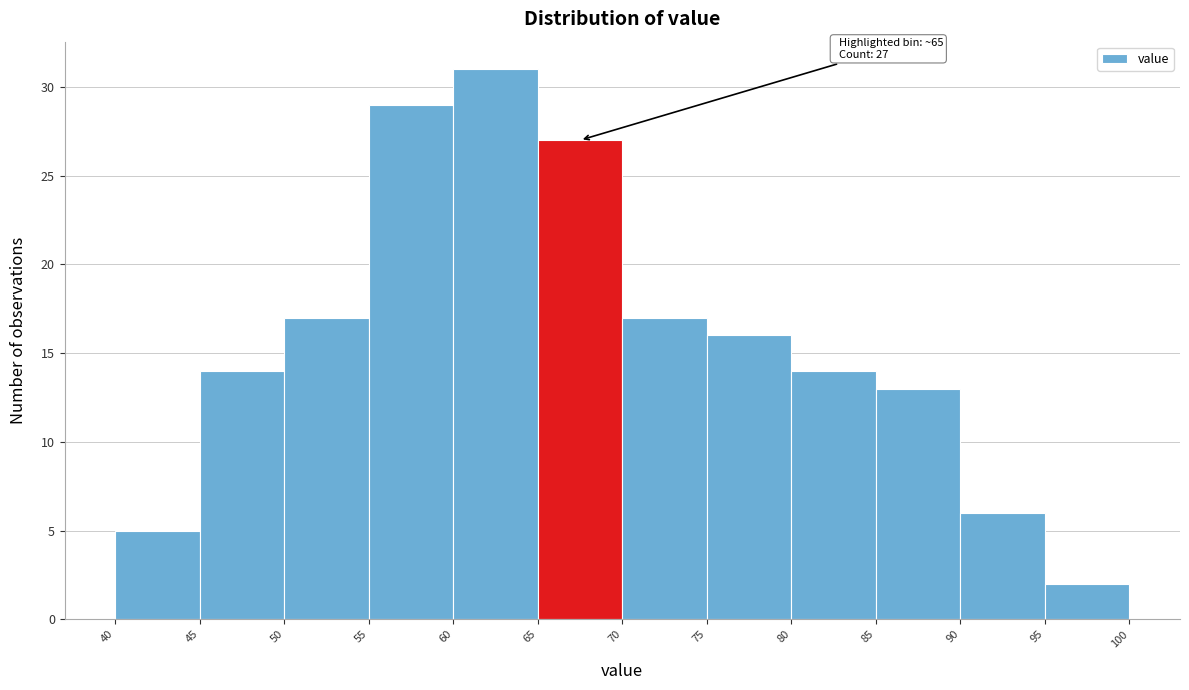

Which range on the x-axis has the tallest bar?

60 to 65